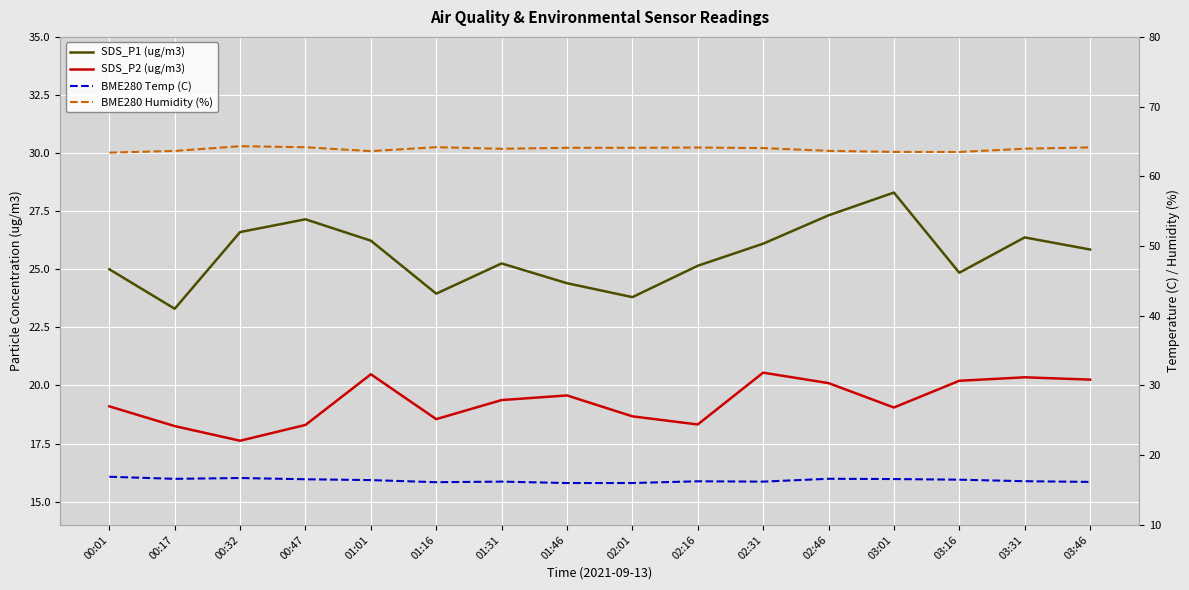

What are all the series names shown in the legend?

SDS_P1 (ug/m3), SDS_P2 (ug/m3), BME280 Temp (C), BME280 Humidity (%)